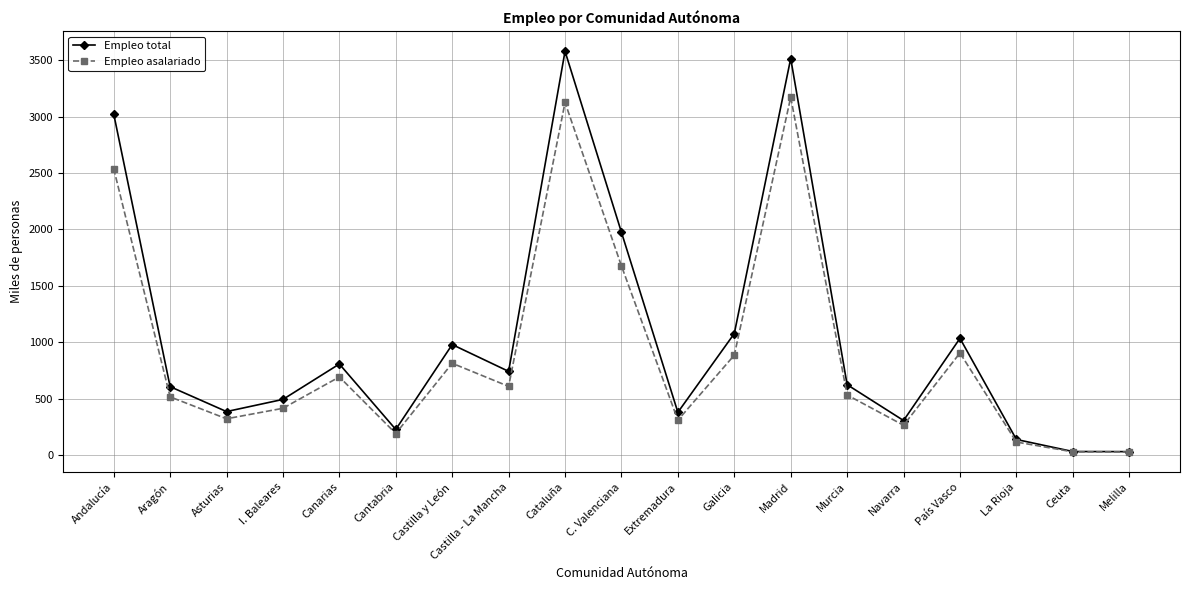

Between Castilla - La Mancha and Galicia, which series saw the biggest shift?

Empleo total